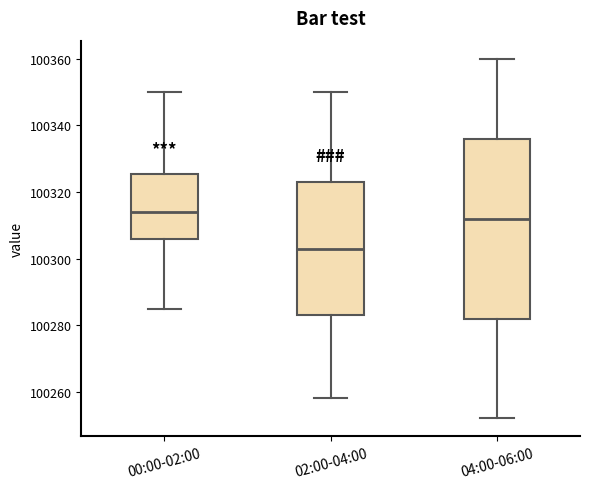

Which box has the highest median line?

00:00-02:00